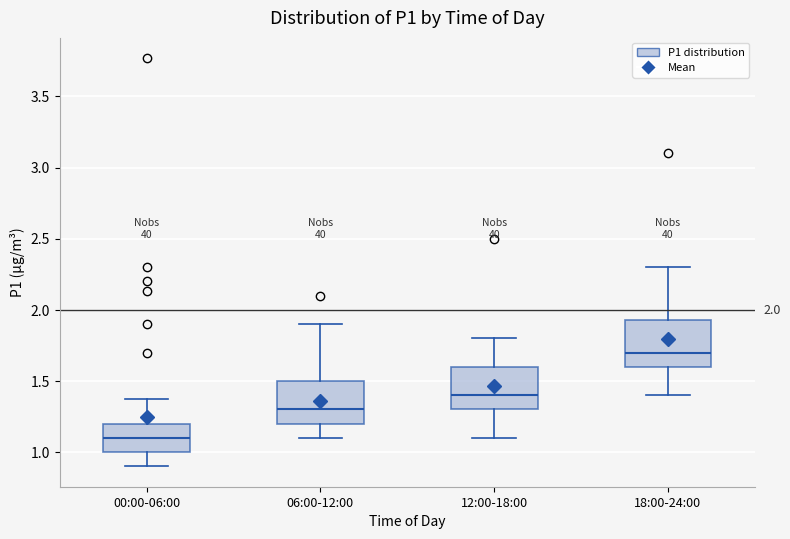

Which box has the lowest median line?

00:00-06:00